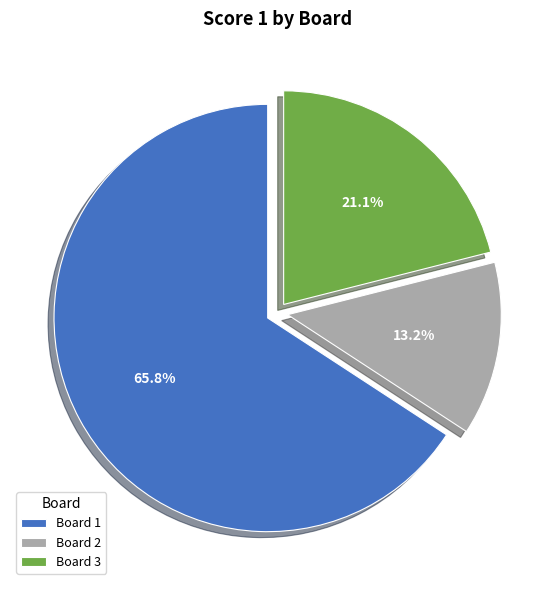

What is the ratio of the value at Board 3 to the value at Board 2?

1.6